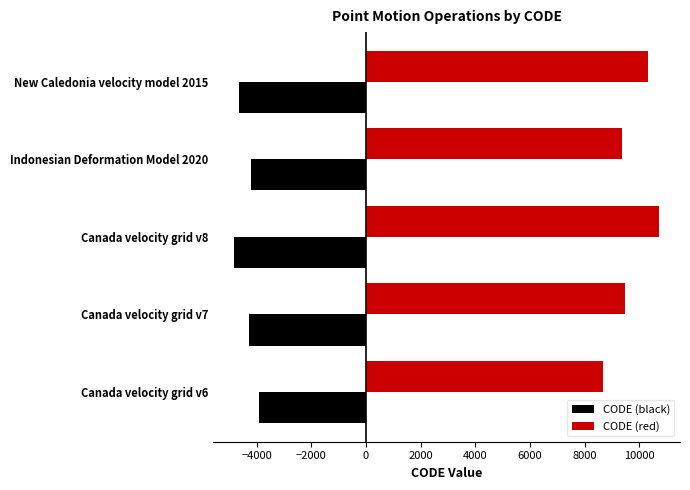

List the series in order of their overall mean, lowest first.

CODE (black), CODE (red)